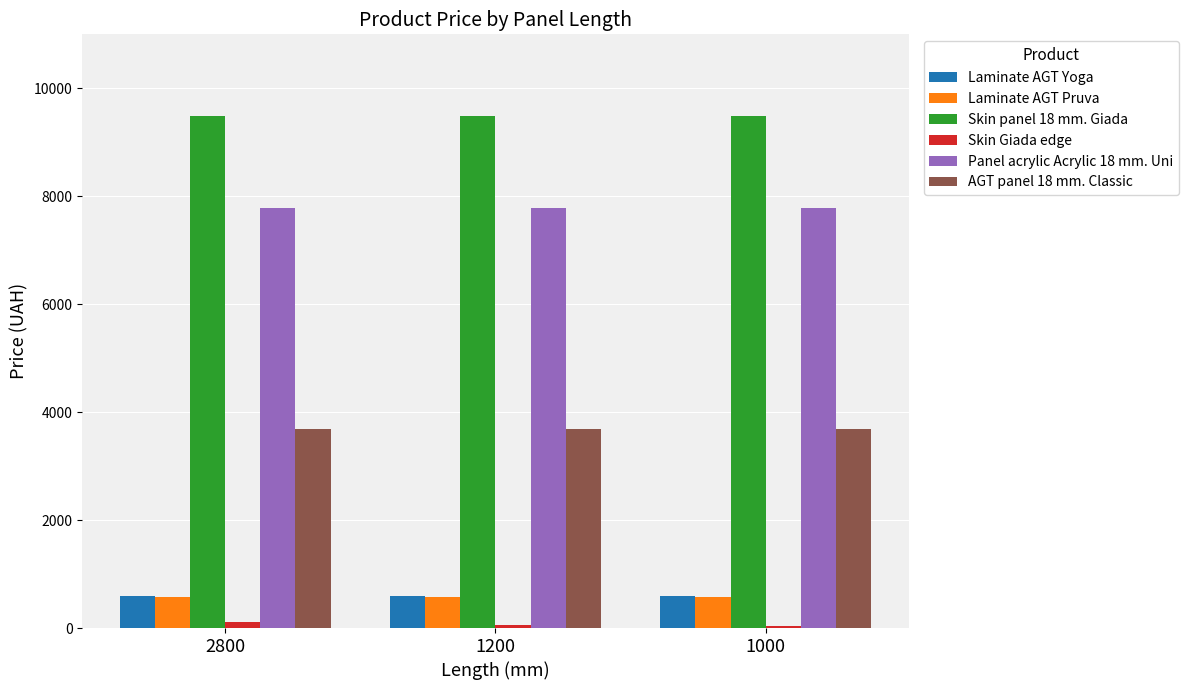

The Skin Giada edge series shows 57.7 at 1200. True or false?

True